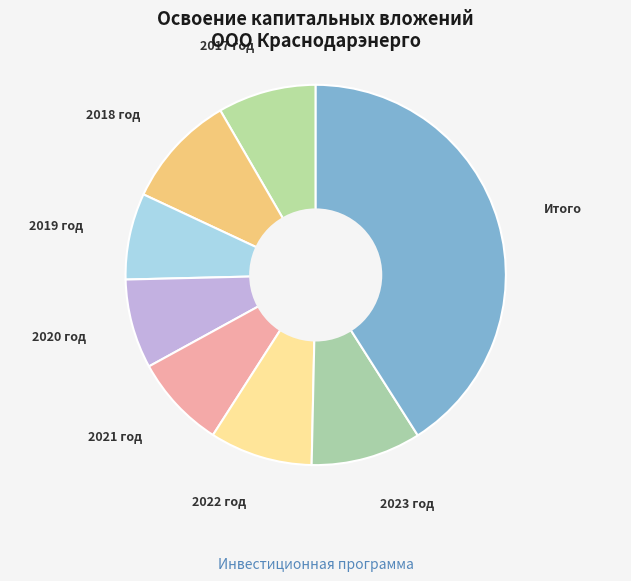

Count the number of slices in the pie.

8